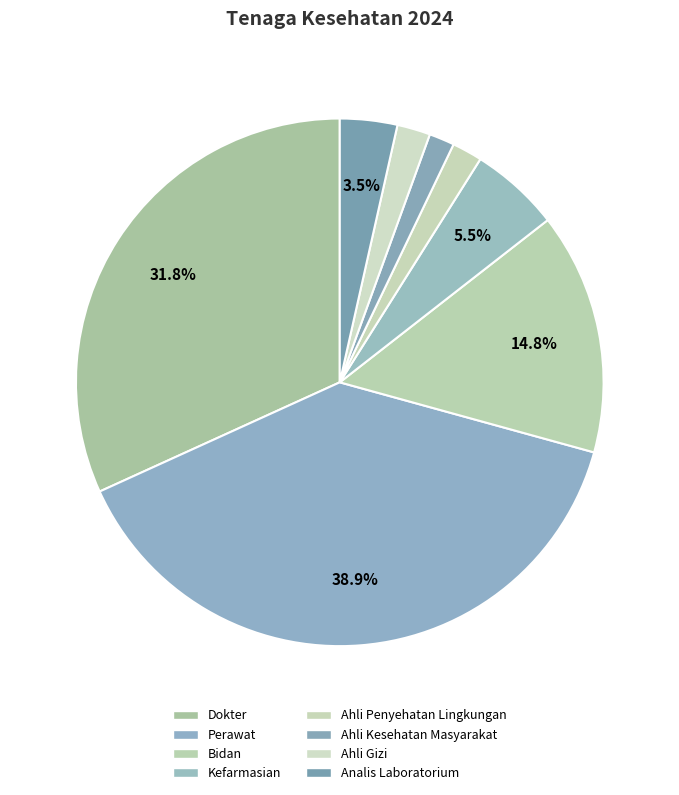

Does Ahli Penyehatan Lingkungan account for over 50% of the chart?

No